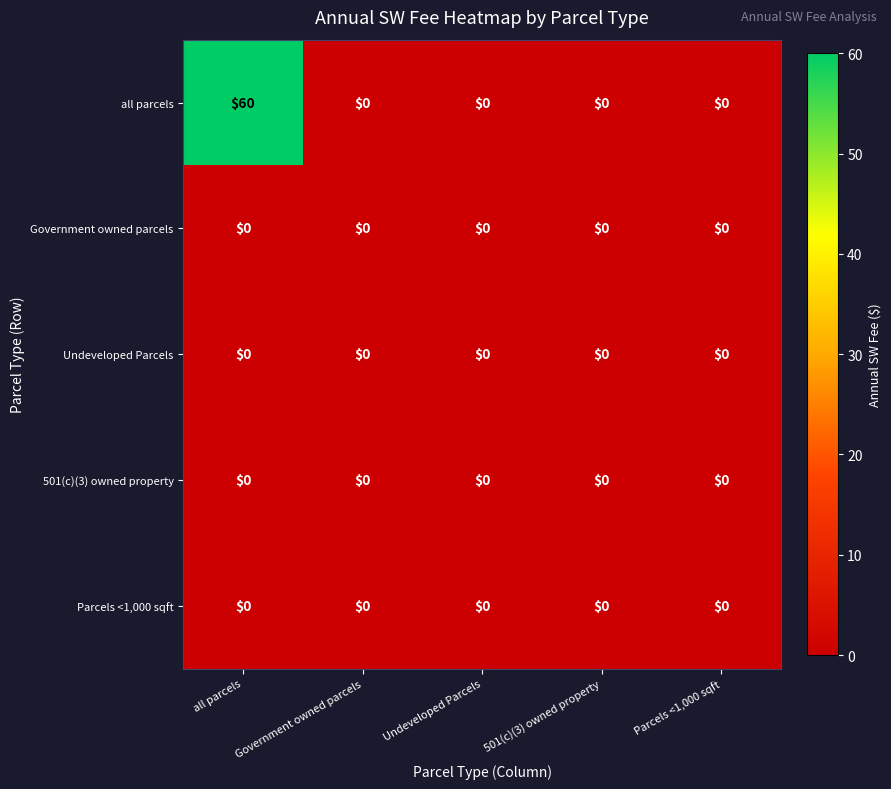

Which series has the widest spread of values?

all parcels